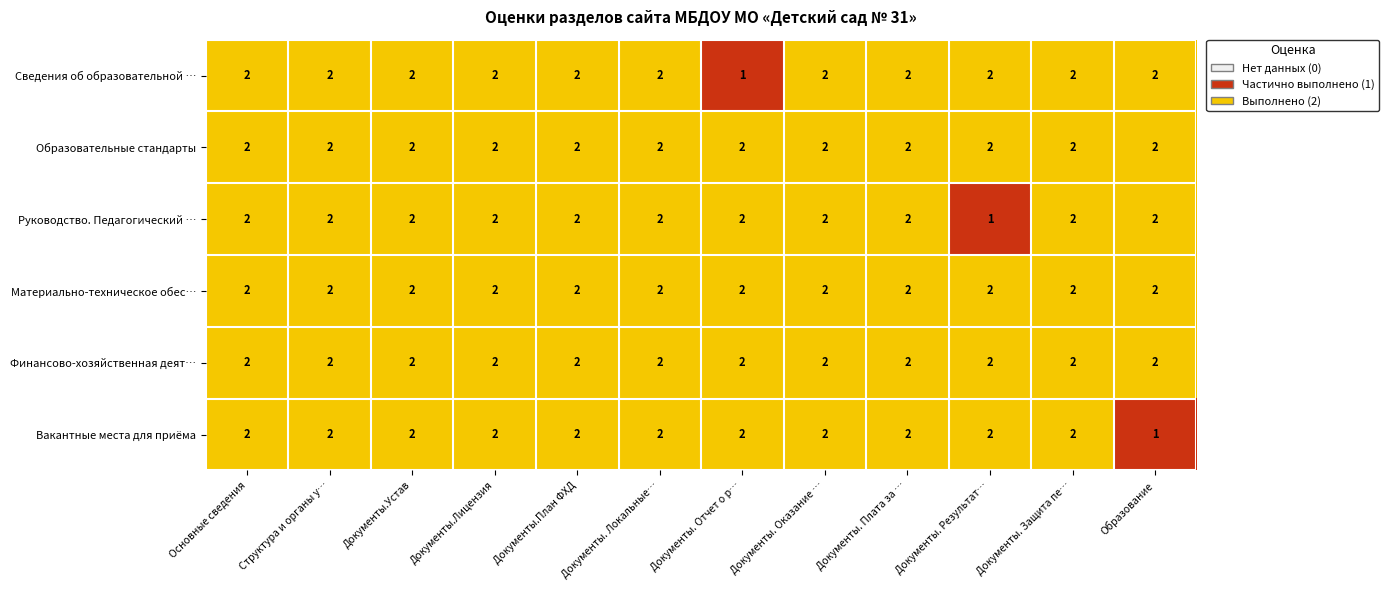

What is the minimum value shown in the chart?

1